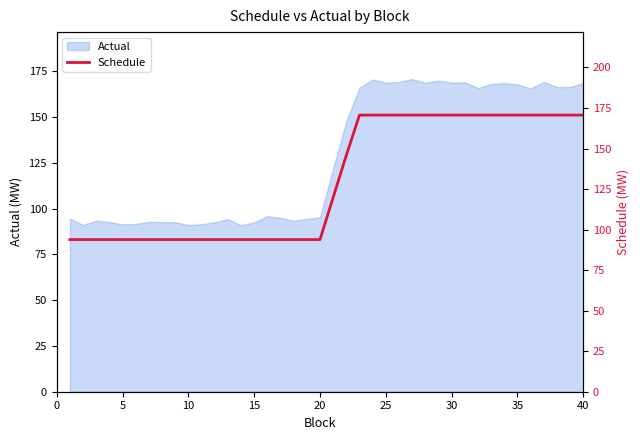

At which category does the chart reach its peak across all series?

25